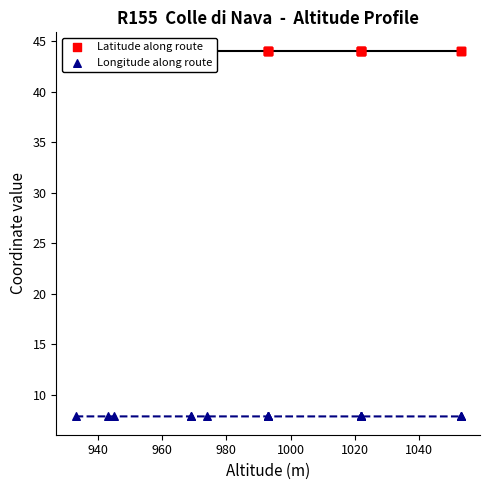

What are all the series names shown in the legend?

Latitude along route, Longitude along route